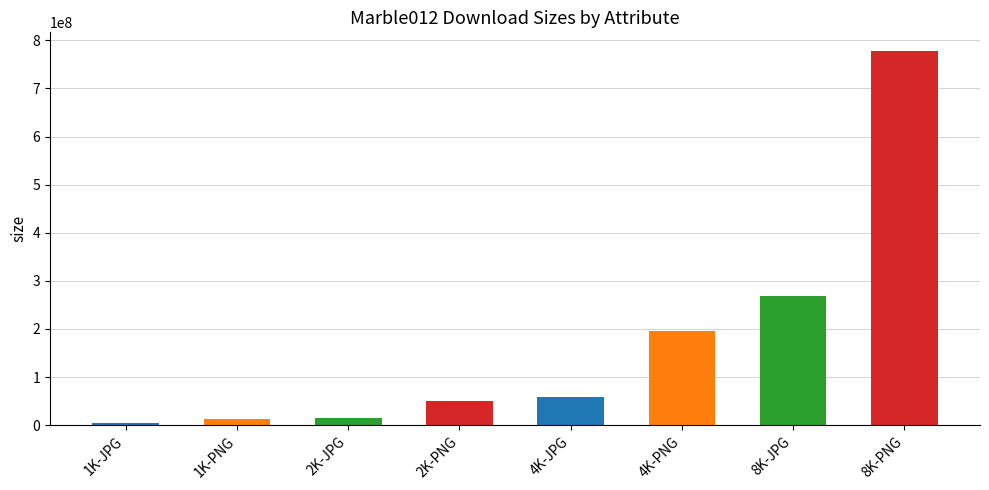

Are the bars grouped side by side (vs. stacked)?

No